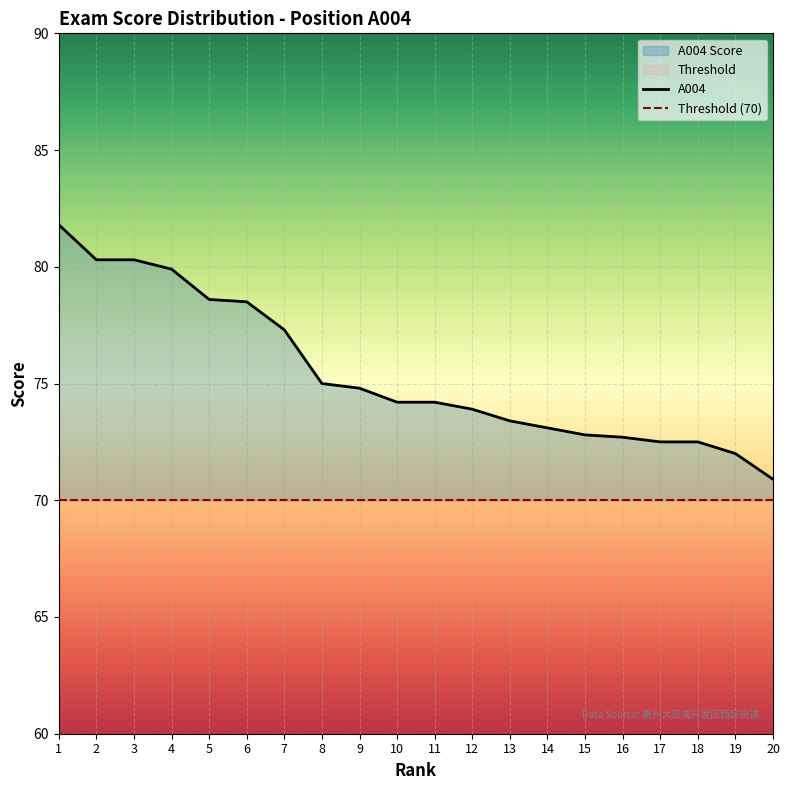

Is it true that Threshold (70) equals 44.5 at 16?

False